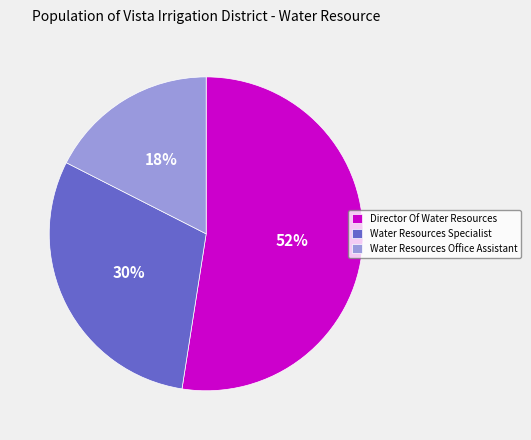

Combined, do Water Resources Specialist and Director Of Water Resources account for over 50%?

Yes